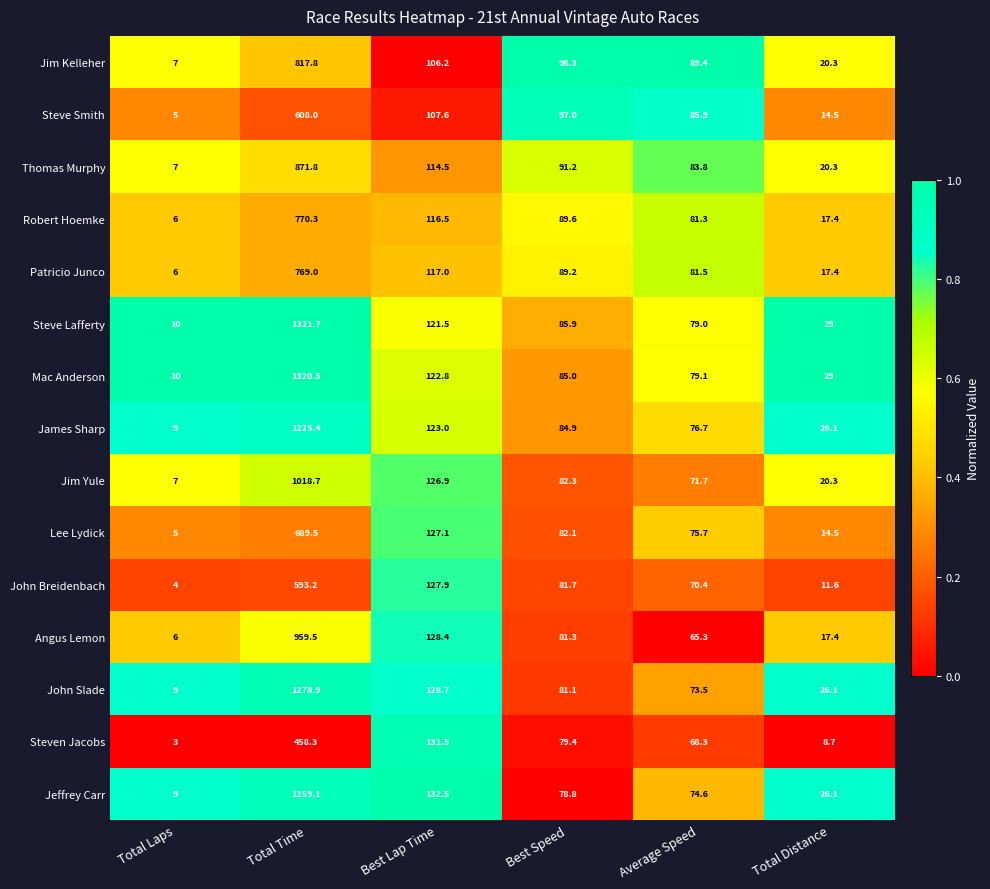

What is the average value of the Steven Jacobs series?

124.9